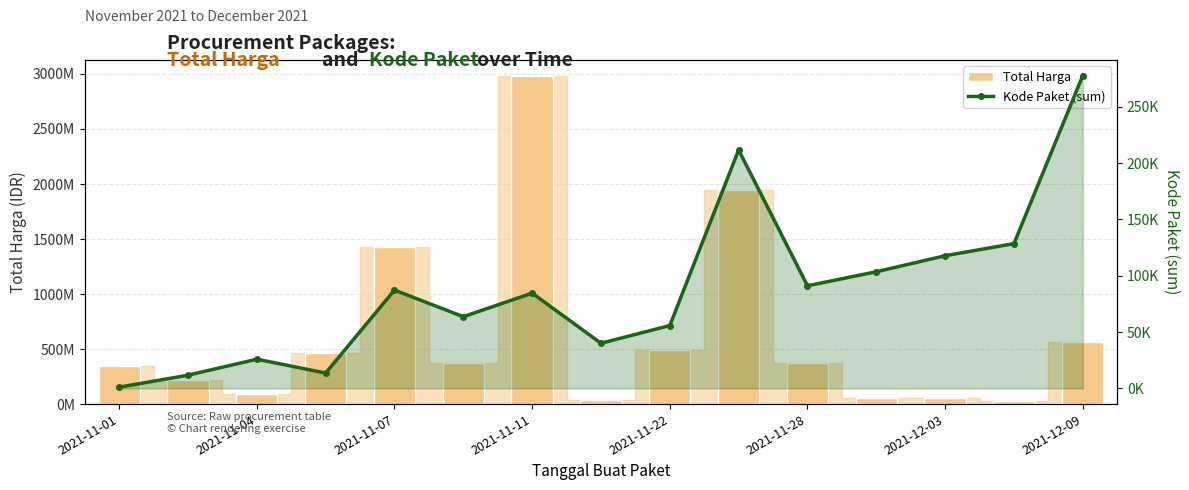

What is the minimum value for Total Harga?

27412000